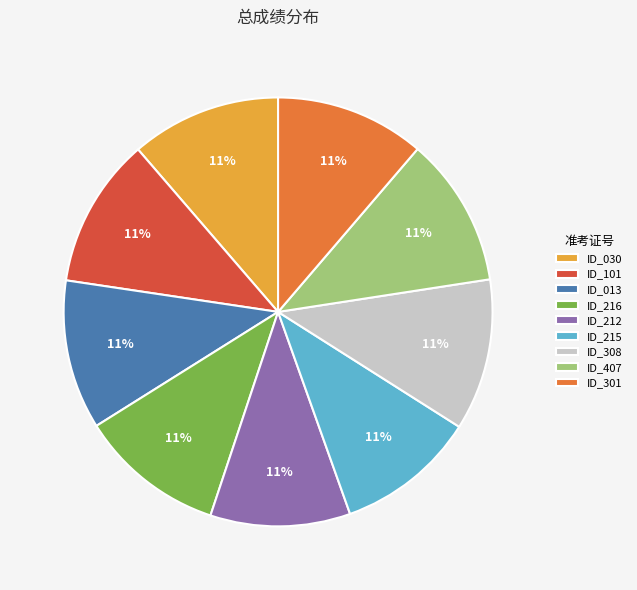

Is there a majority slice in this chart?

No